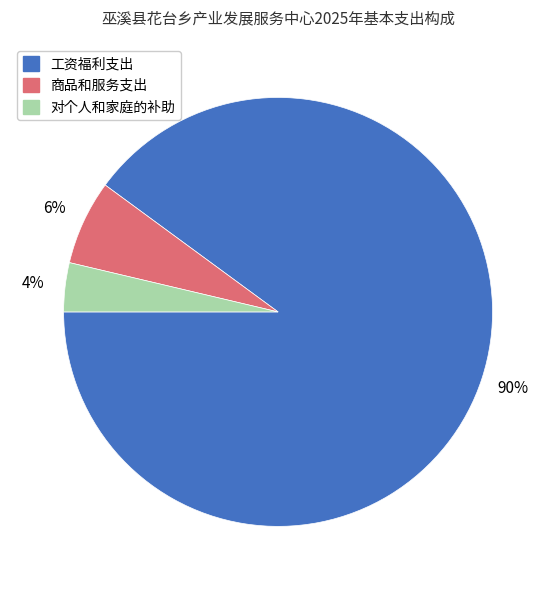

Which slice is the largest?

工资福利支出